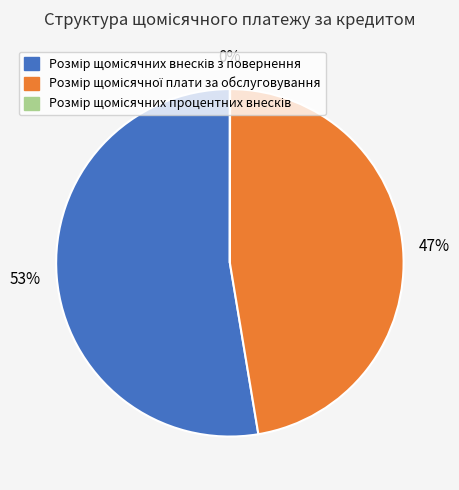

To the nearest percent, what is the average slice percentage?

33%